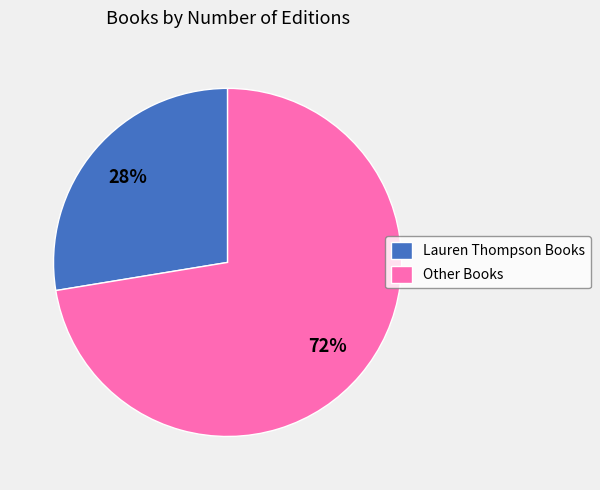

How many slices are in this pie chart?

2